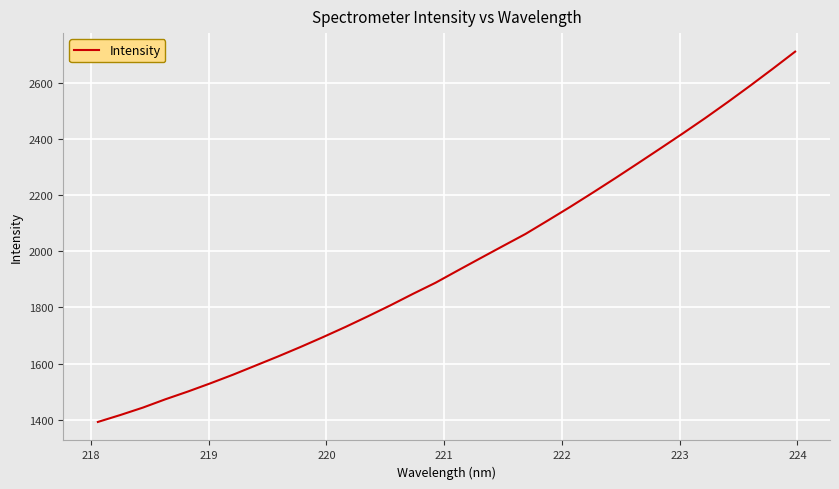

What is the difference between the maximum and minimum values?

1320.3